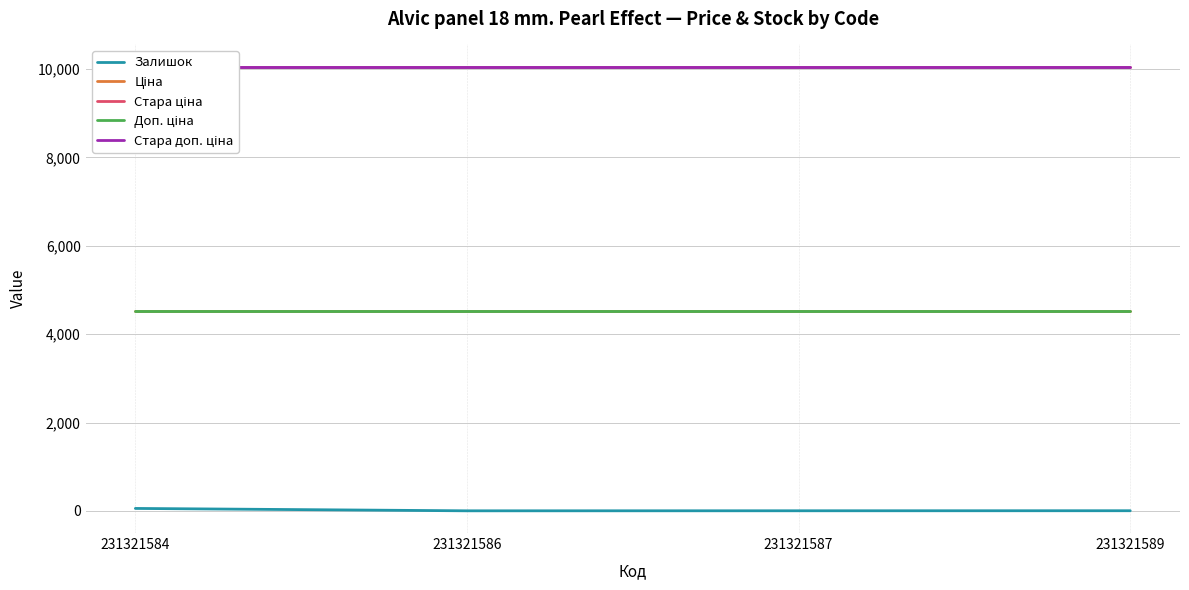

What is the highest value of the Стара доп. ціна series?

10054.8